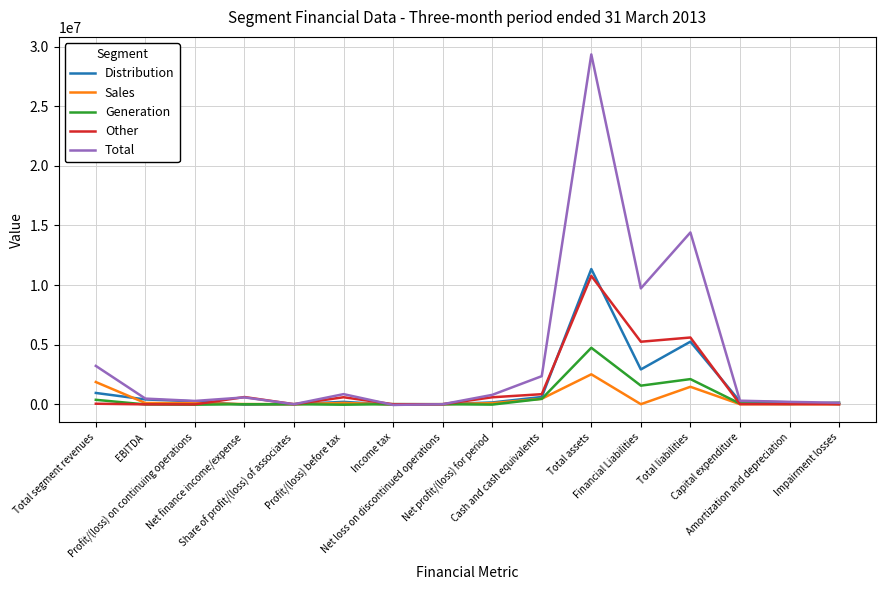

What is the sum of all Other values?

24230635